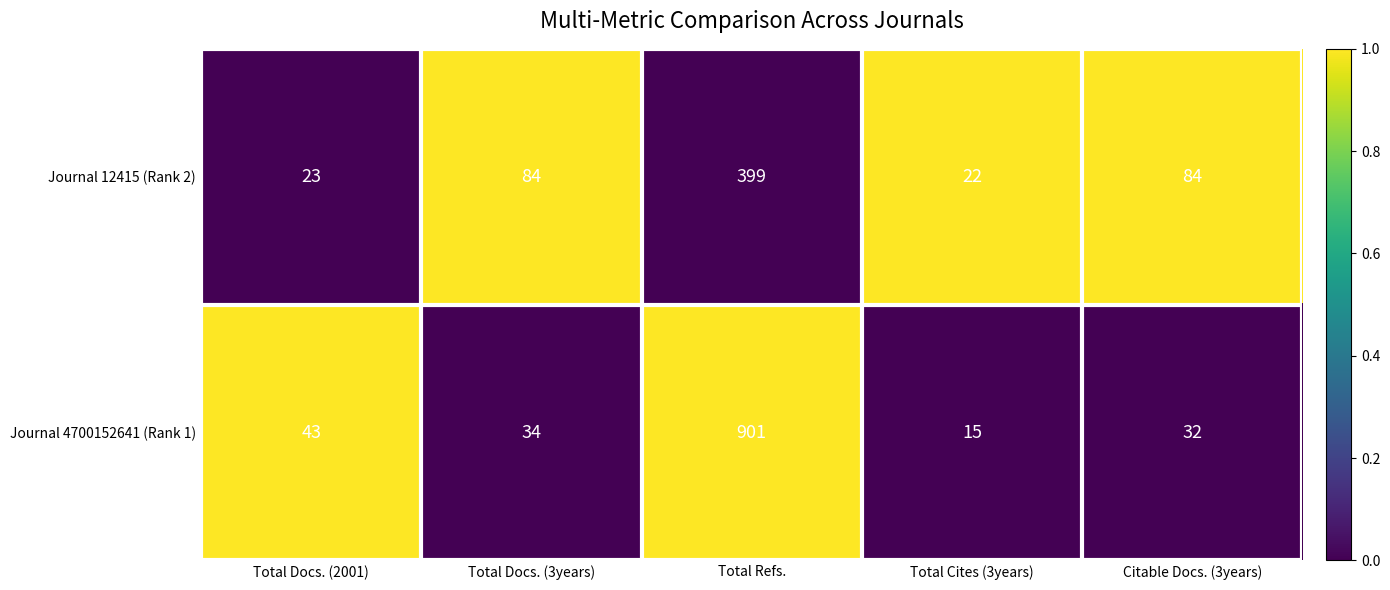

Where does the Journal 4700152641 (Rank 1) series first go above 34?

Total Docs. (2001)